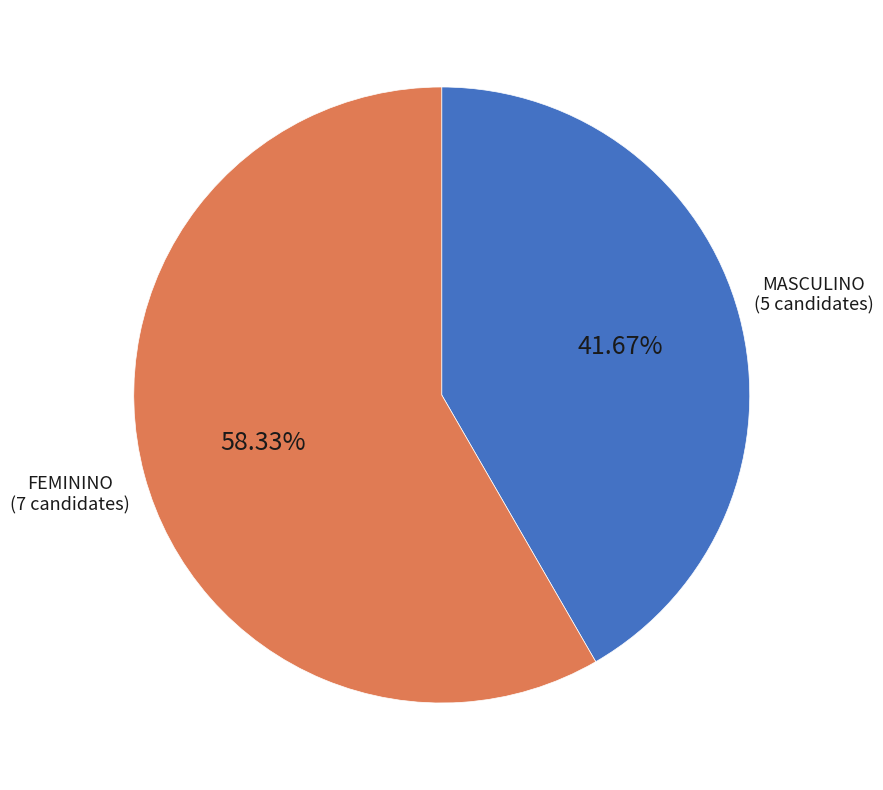

Is there any slice that represents more than half of the pie?

Yes